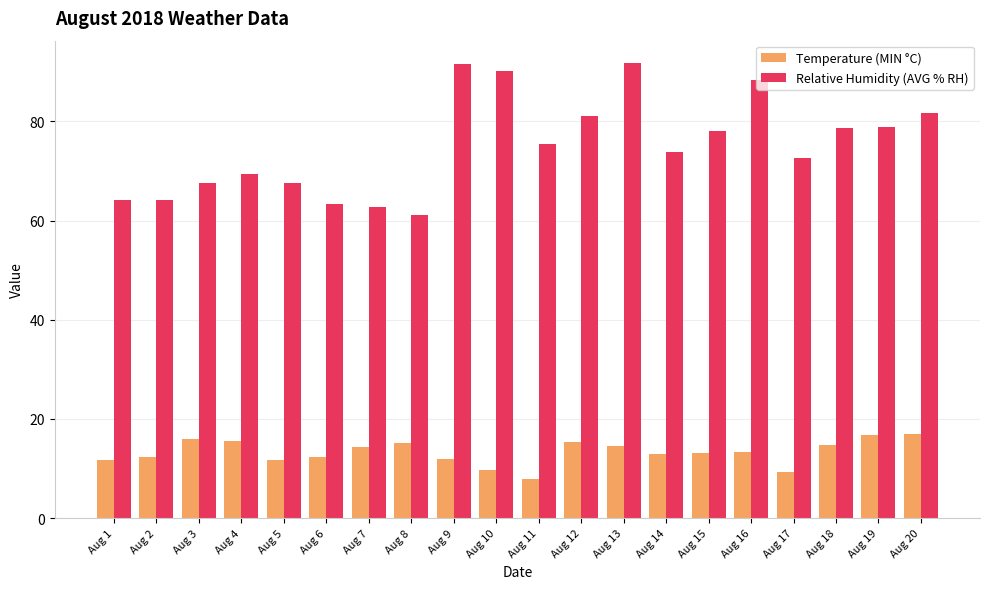

List the series in order of their overall mean, highest first.

Relative Humidity (AVG % RH), Temperature (MIN °C)